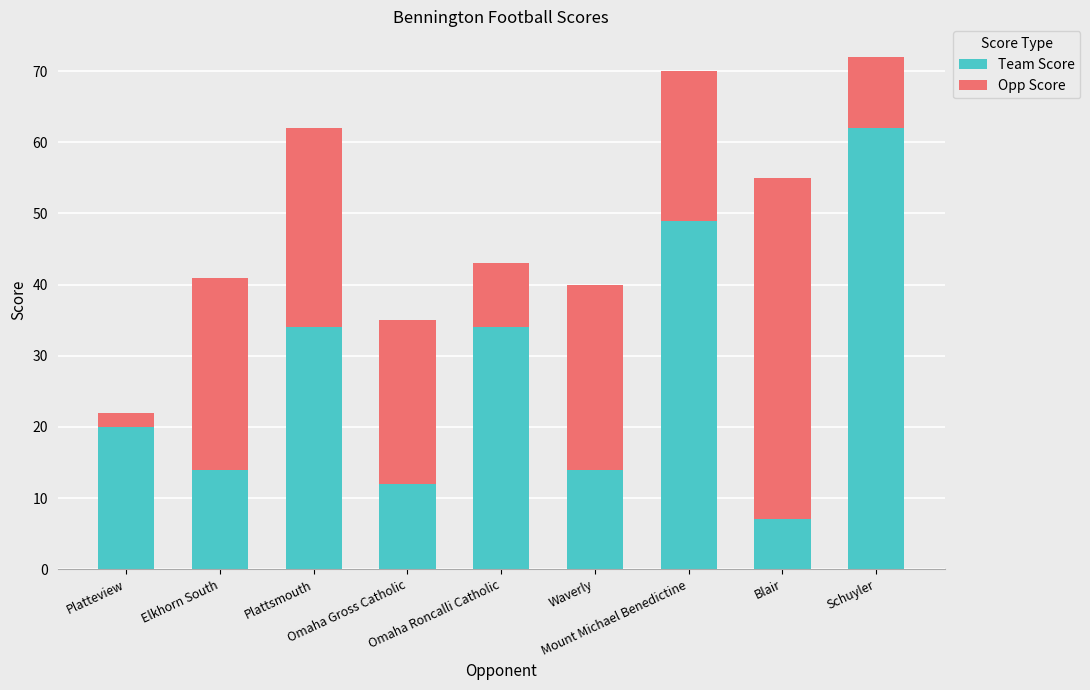

What is the maximum value for Team Score?

62